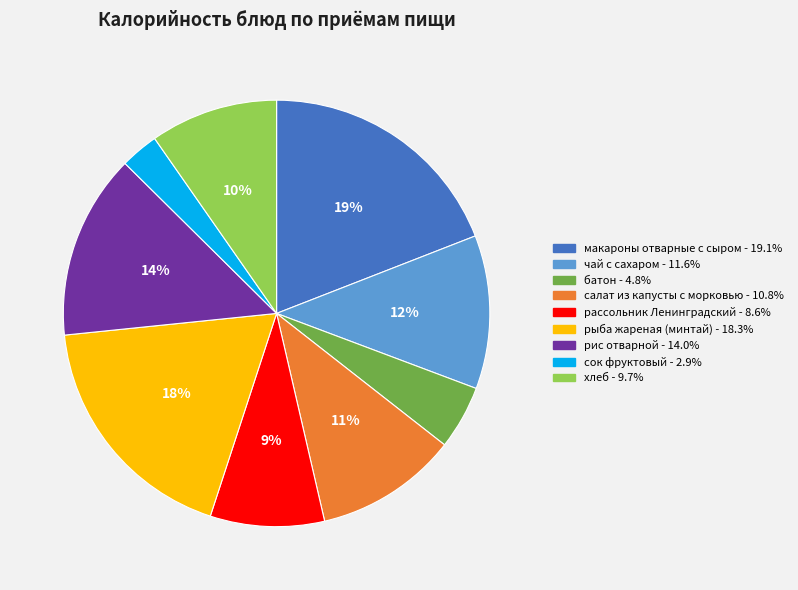

What percentage is the макароны отварные с сыром slice, to the nearest percent?

19%